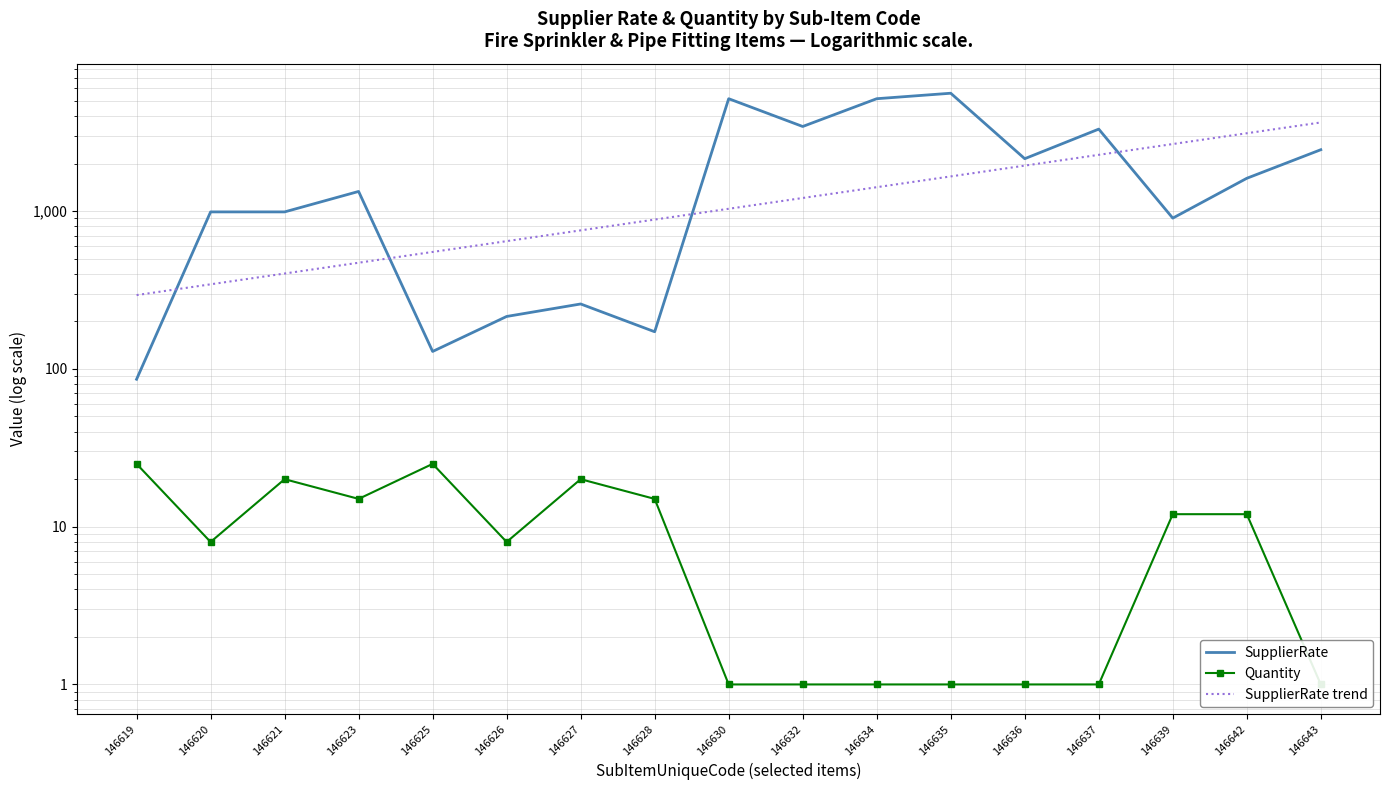

Reading left to right, list all the values displayed in this chart.

SupplierRate: 146619=86.0	146620=989.0	146621=989.0	146623=1333.0	146625=129.0	146626=215.0	146627=258.0	146628=172.0	146630=5160.0	146632=3440.0	146634=5160.0	146635=5590.0	146636=2150.0	146637=3311.0	146639=903.0	146642=1615.0	146643=2451.0
Quantity: 146619=25.0	146620=8.0	146621=20.0	146623=15.0	146625=25.0	146626=8.0	146627=20.0	146628=15.0	146630=1.0	146632=1.0	146634=1.0	146635=1.0	146636=1.0	146637=1.0	146639=12.0	146642=12.0	146643=1.0
SupplierRate trend: 146619=293.7	146620=343.8	146621=402.4	146623=471.0	146625=551.3	146626=645.4	146627=755.4	146628=884.3	146630=1035.1	146632=1211.7	146634=1418.3	146635=1660.2	146636=1943.3	146637=2274.8	146639=2662.8	146642=3116.9	146643=3648.5